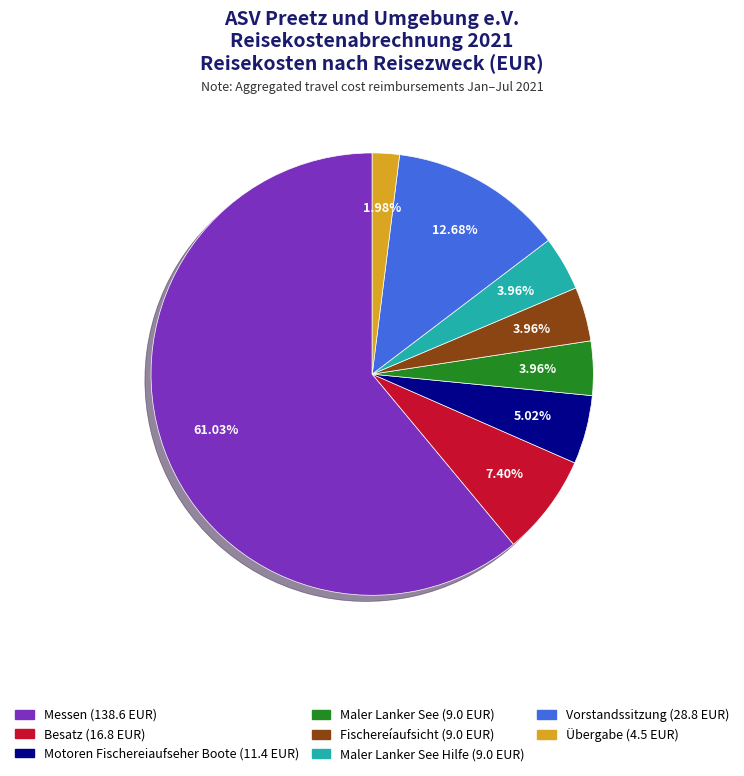

To the nearest percent, what is the average slice percentage?

12%